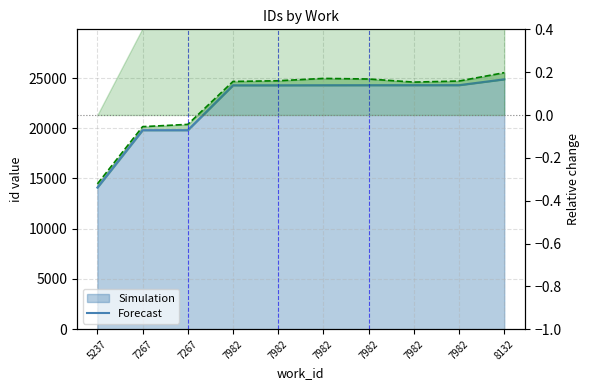

Rank the categories by value from lowest to highest.

5237, 7267, 7267, 7982, 7982, 7982, 7982, 7982, 7982, 8132